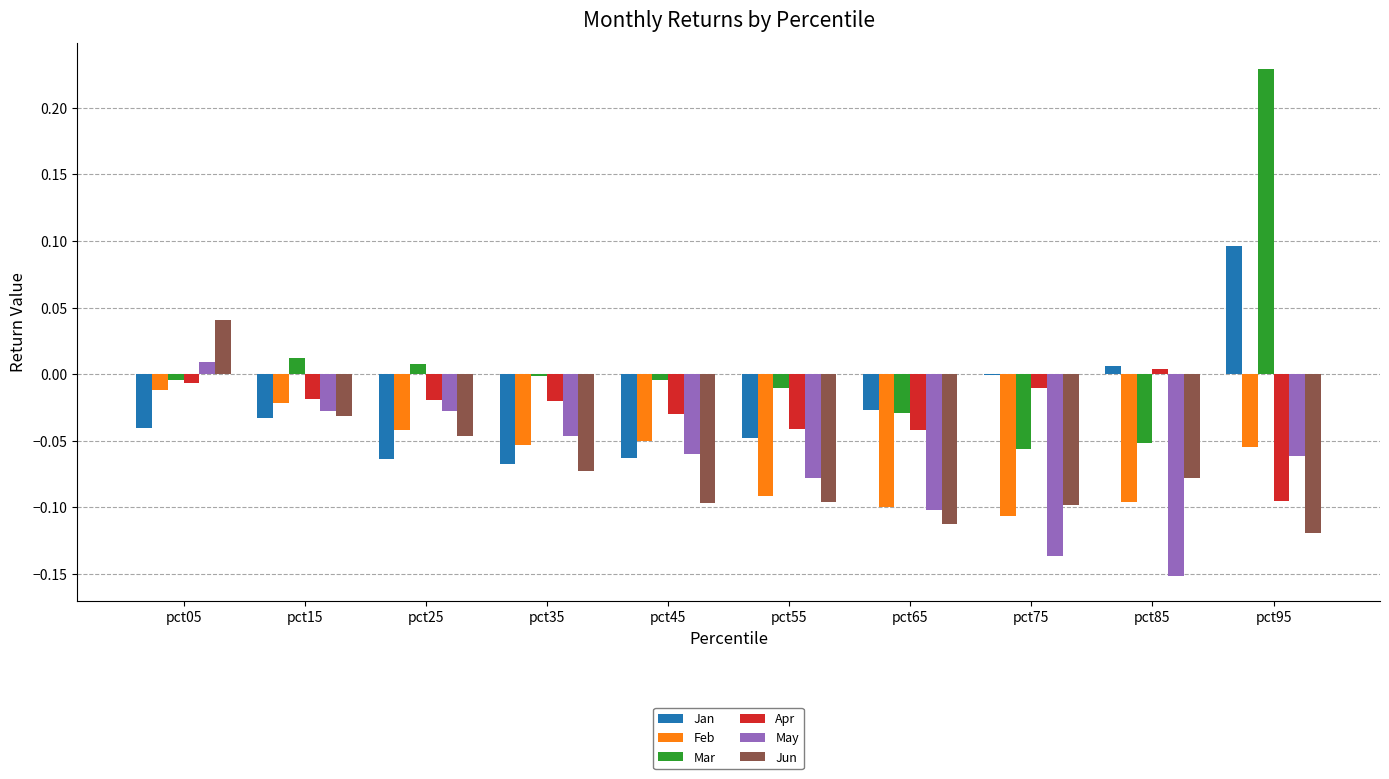

Between pct15 and pct55, which series saw the biggest shift?

Feb